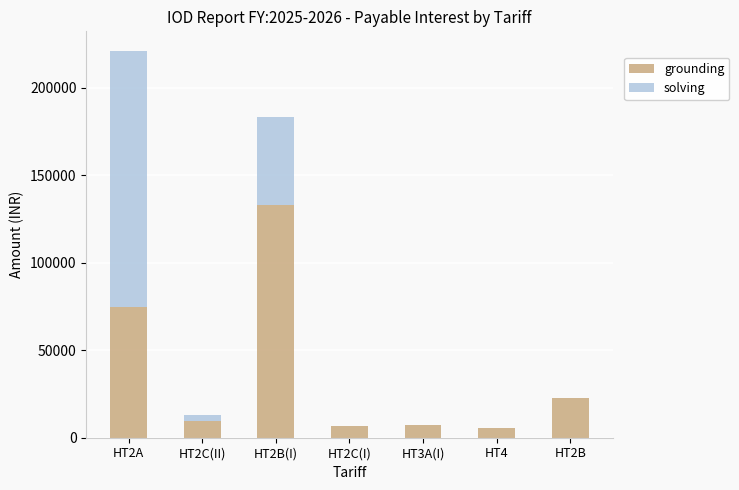

What is the total value across all series at HT2B(I)?

182992.2